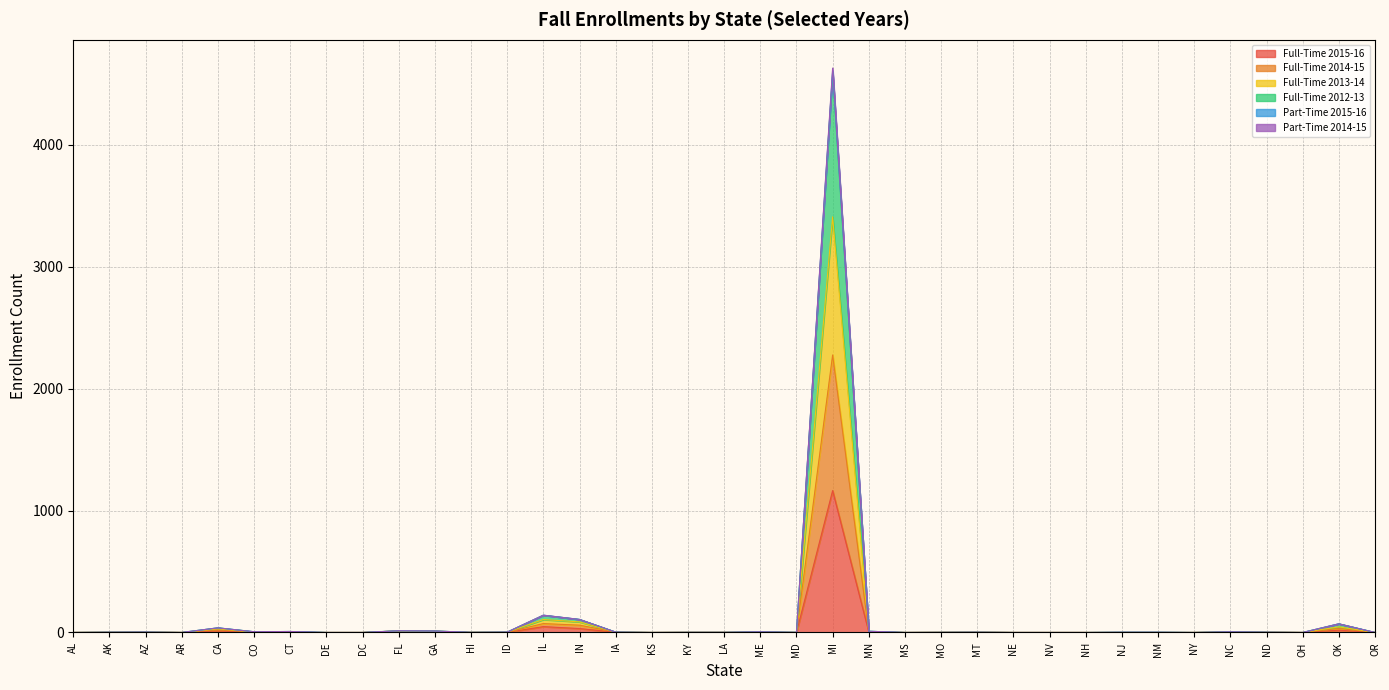

Is it true that Part-Time 2014-15 equals 1114 at NH?

False